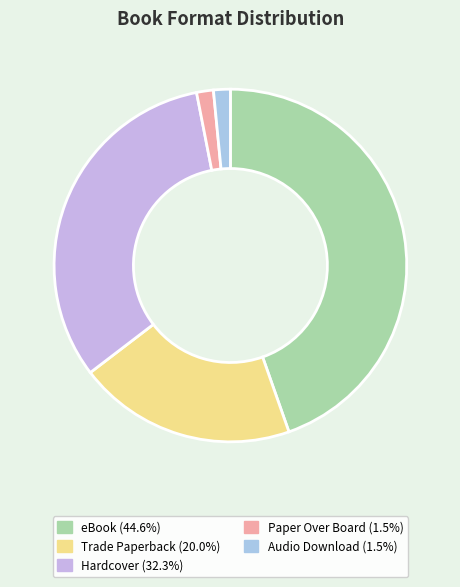

How many slices are in this pie chart?

5